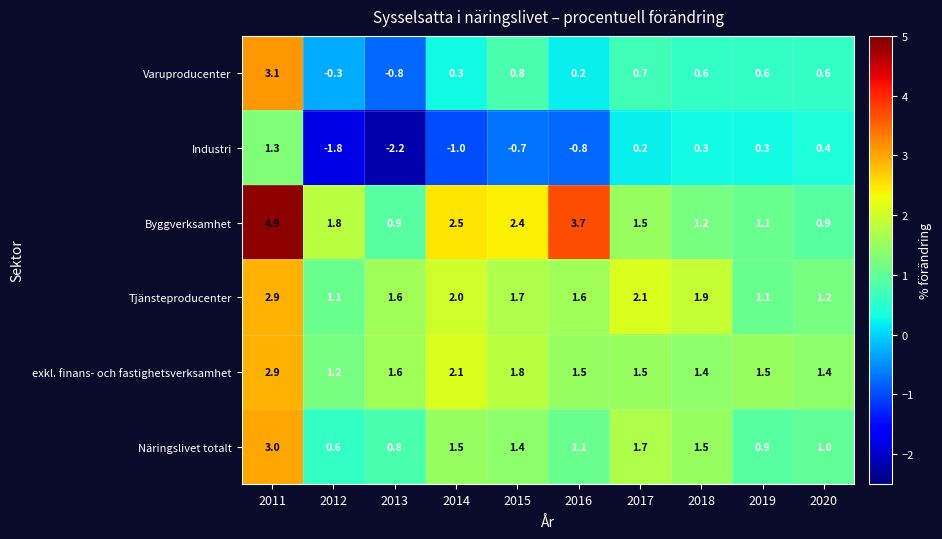

At how many categories does at least one series exceed 1?

10